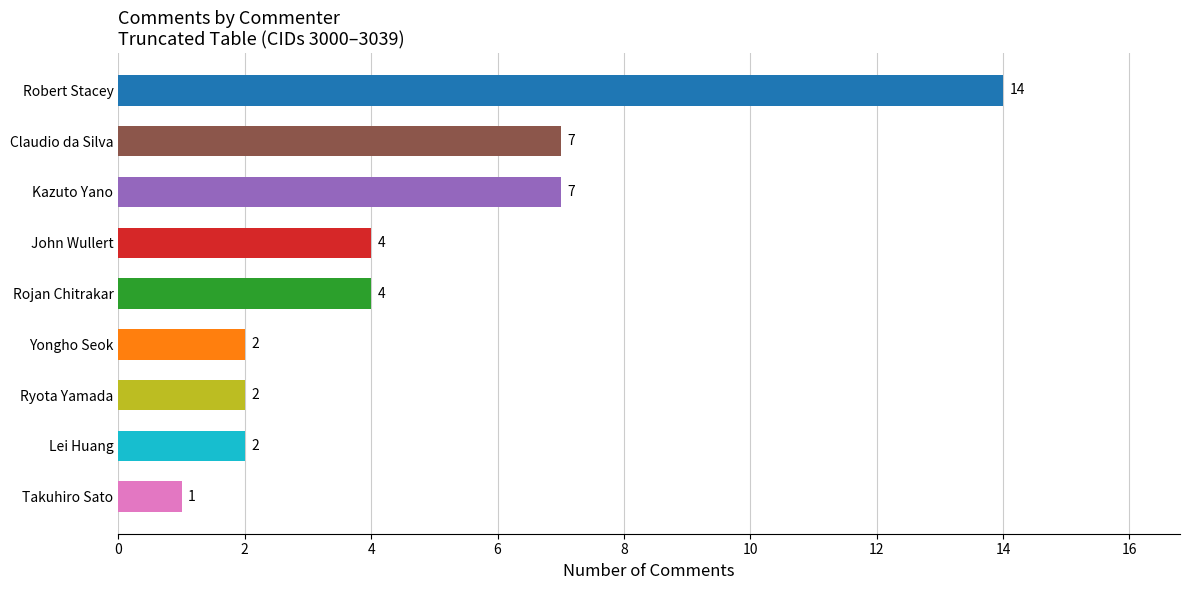

What is the greatest value displayed?

14